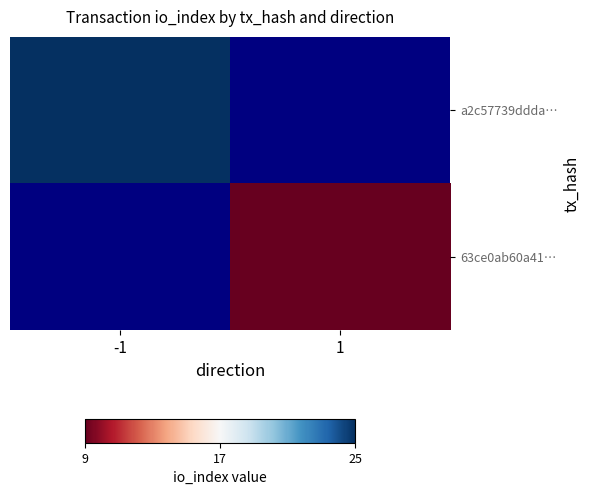

Which category has the lowest value in the 63ce0ab60a41… series?

-1